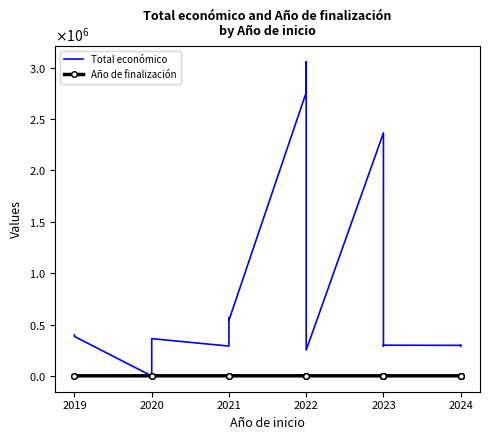

How many data points in Año de finalización are less than 2025?

8